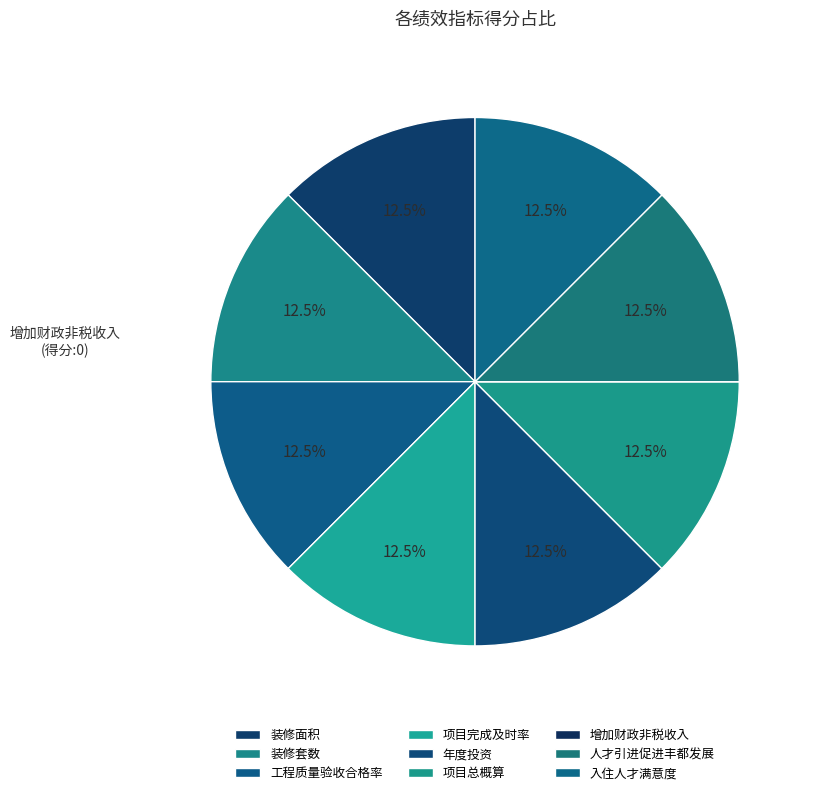

Is there any slice that represents more than half of the pie?

No